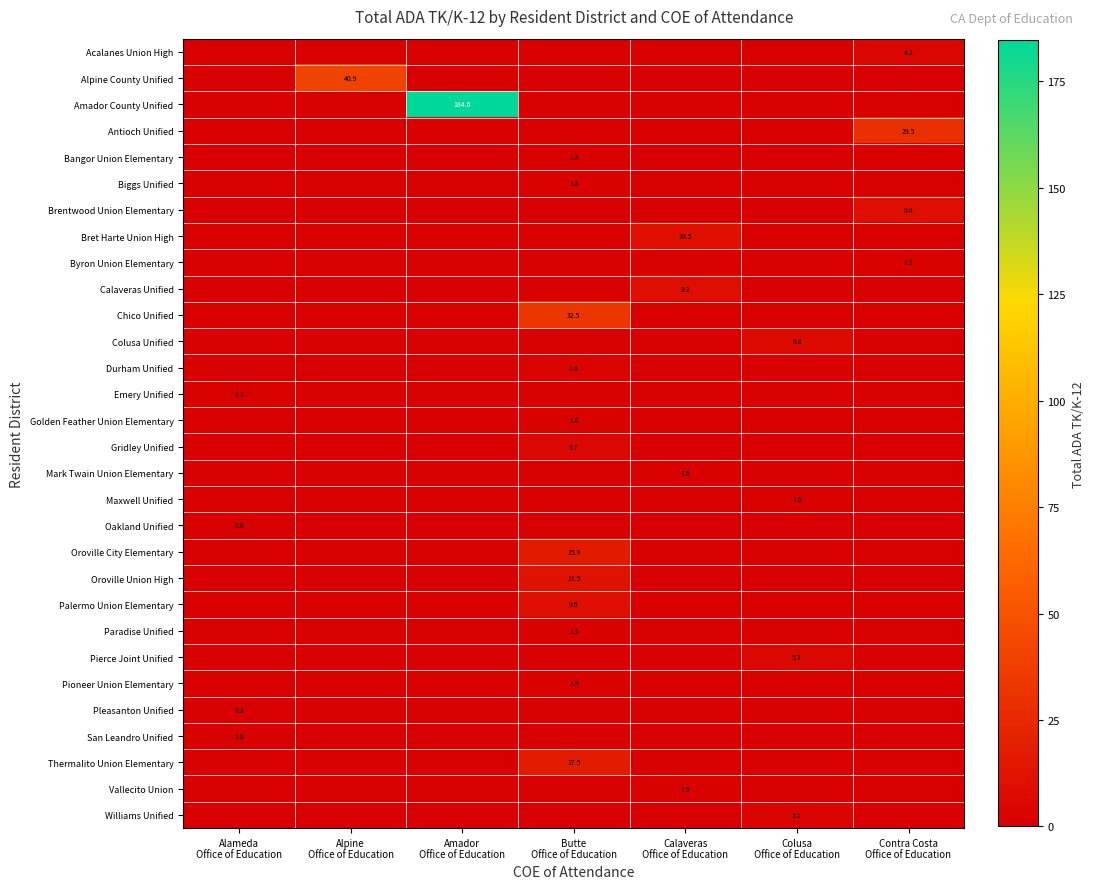

At how many categories does at least one series exceed 173?

1